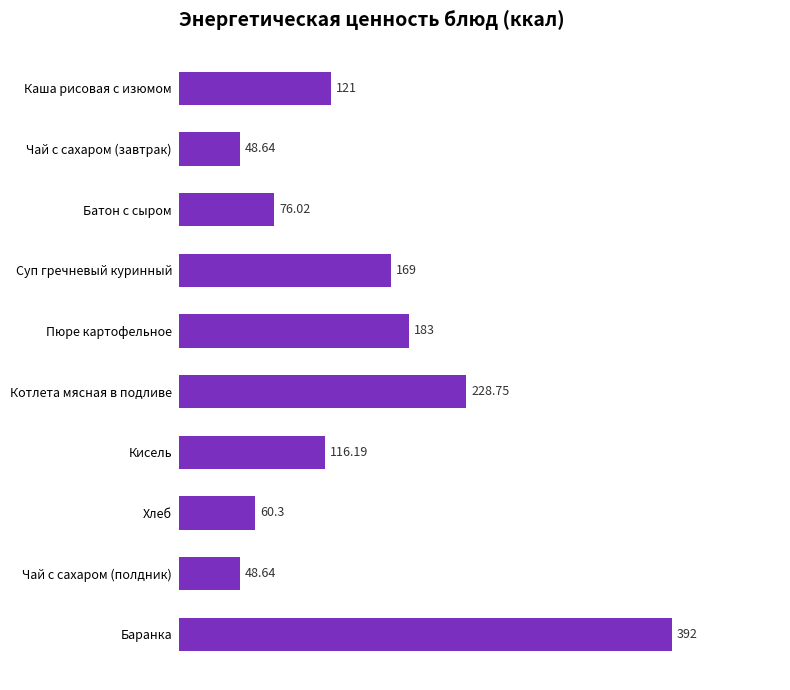

What is the difference between the values at Чай с сахаром (полдник) and Баранка?

343.4